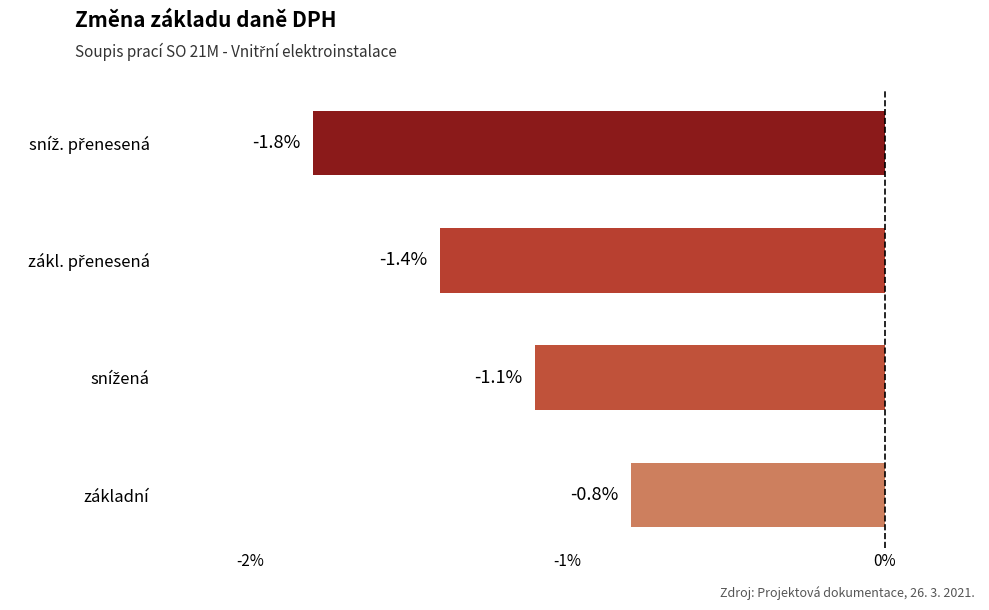

Reading bottom to top, list all the values displayed in this chart.

-0.8	-1.1	-1.4	-1.8